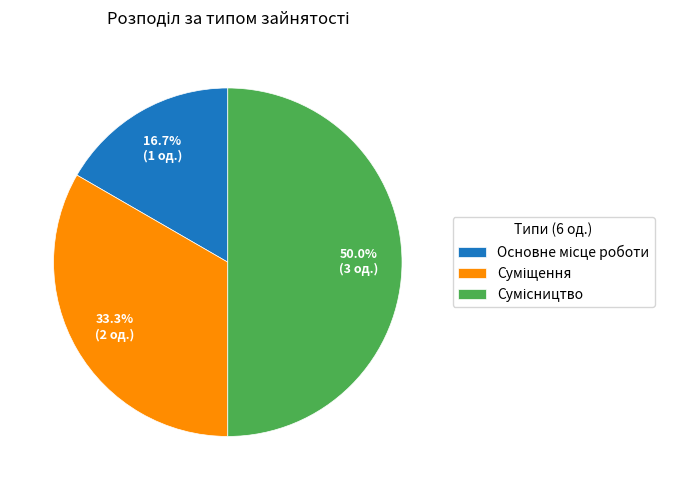

To the nearest percent, what is the difference between the Основне місце роботи and Сумісництво slice percentages?

33%